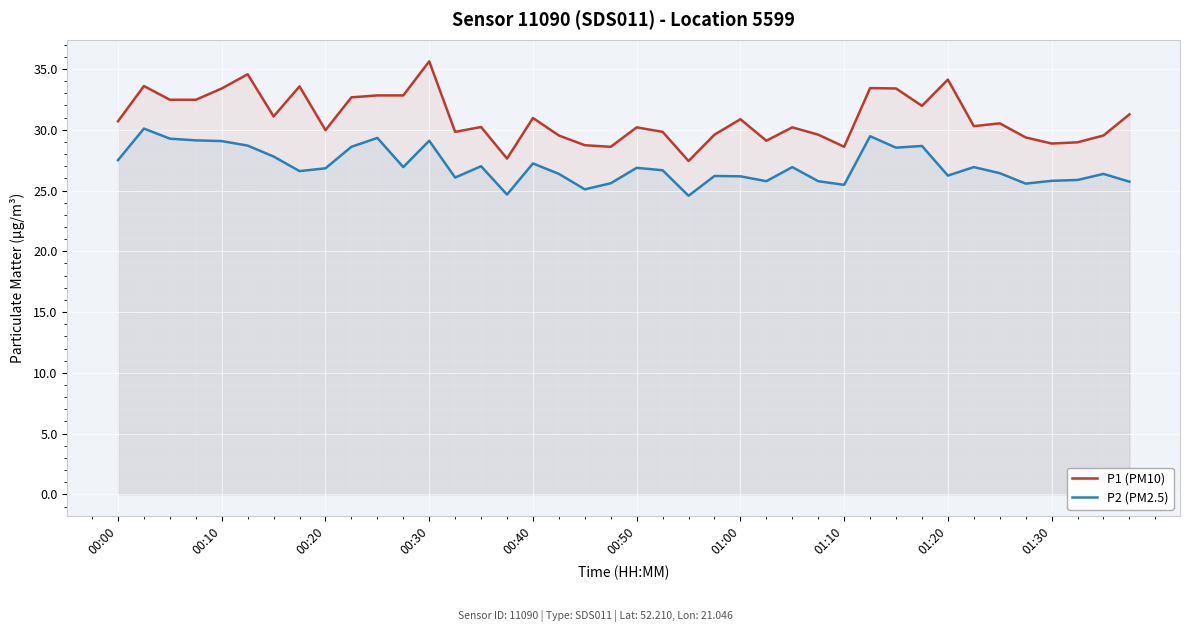

What value does the P2 (PM2.5) series have at 17?

26.4